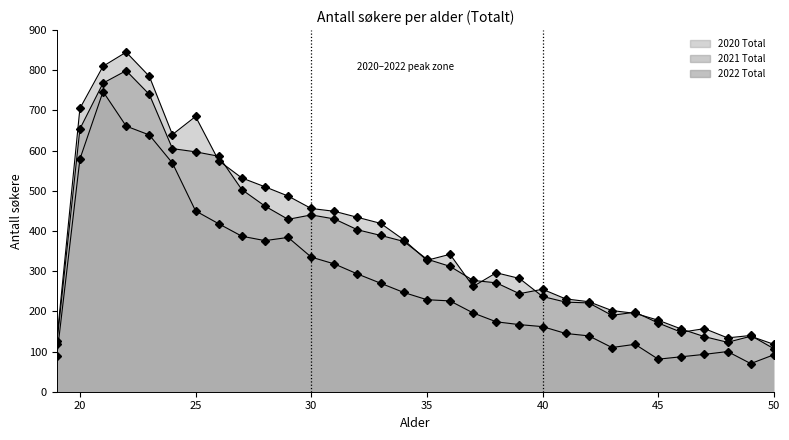

True or false: 2020 Total and 2022 Total intersect in this chart.

False